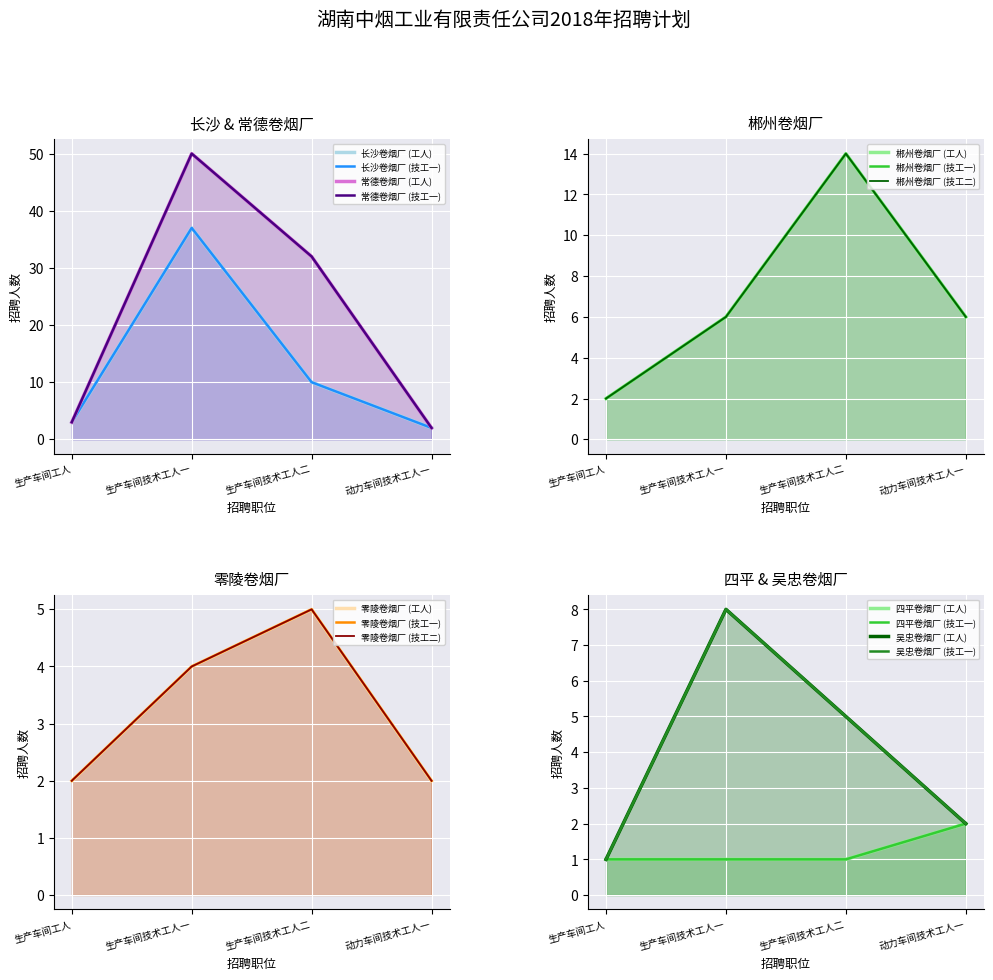

At which category is the sum across all series the highest?

生产车间技术工人一